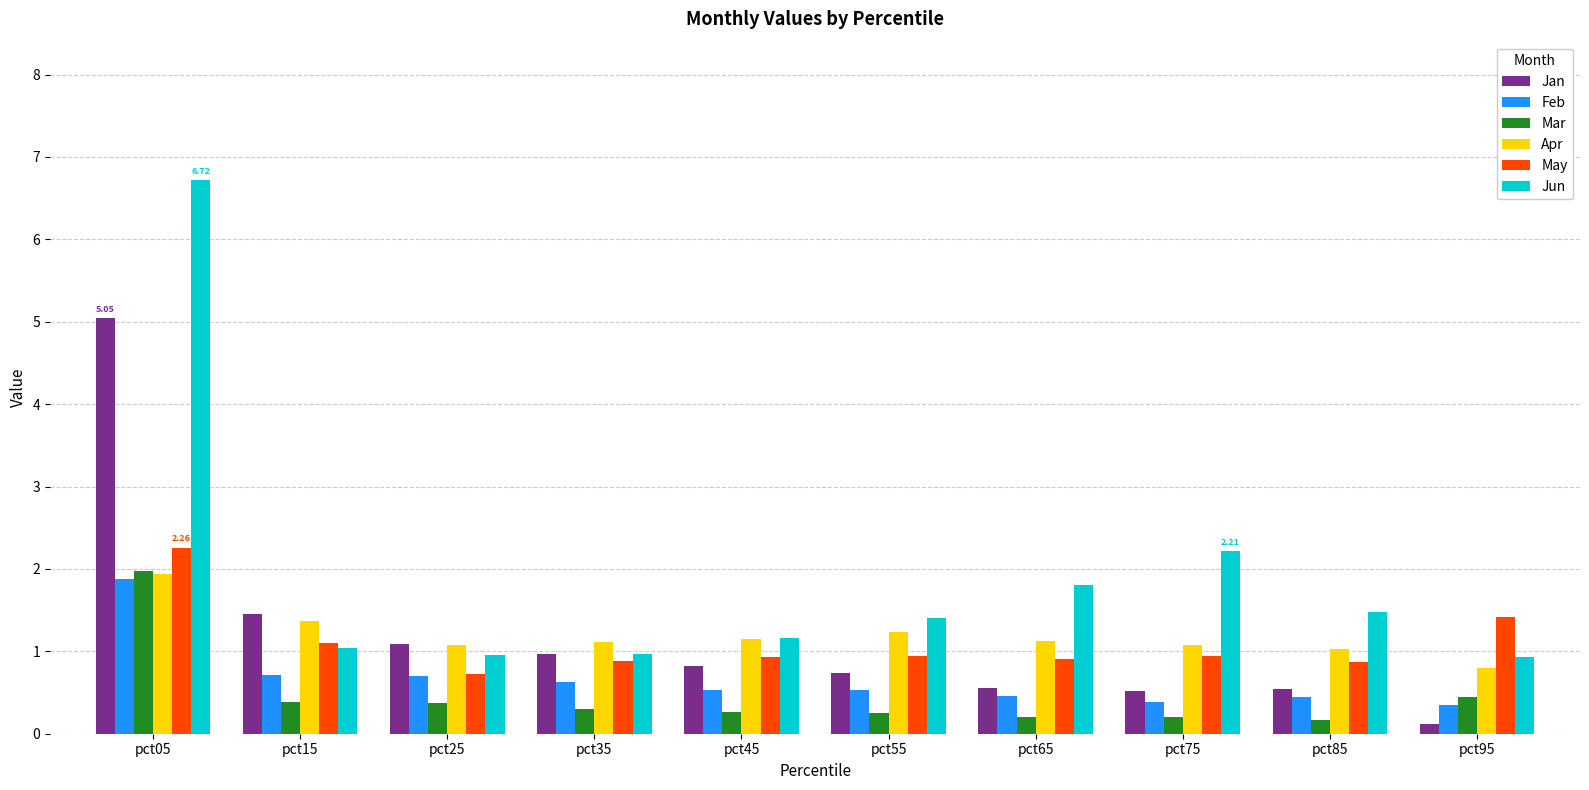

Which series has the widest spread of values?

Jun